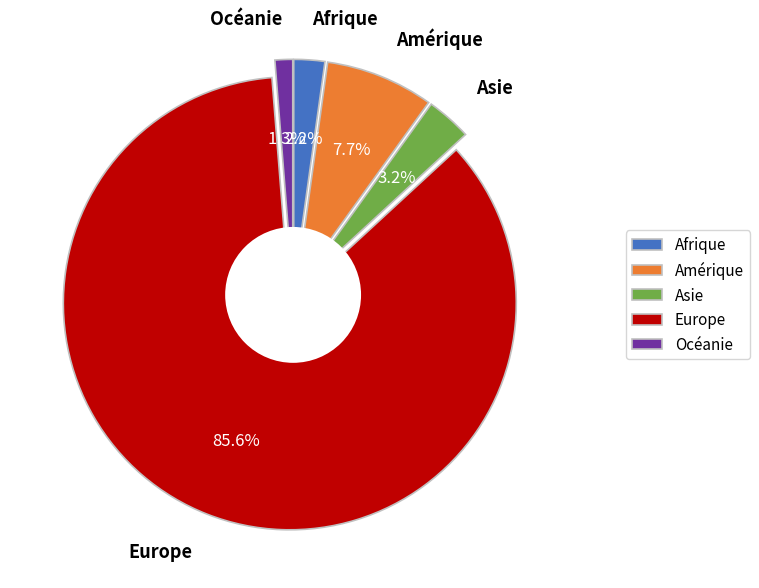

Combined, what portion of the pie is Amérique and Océanie?

9.0%